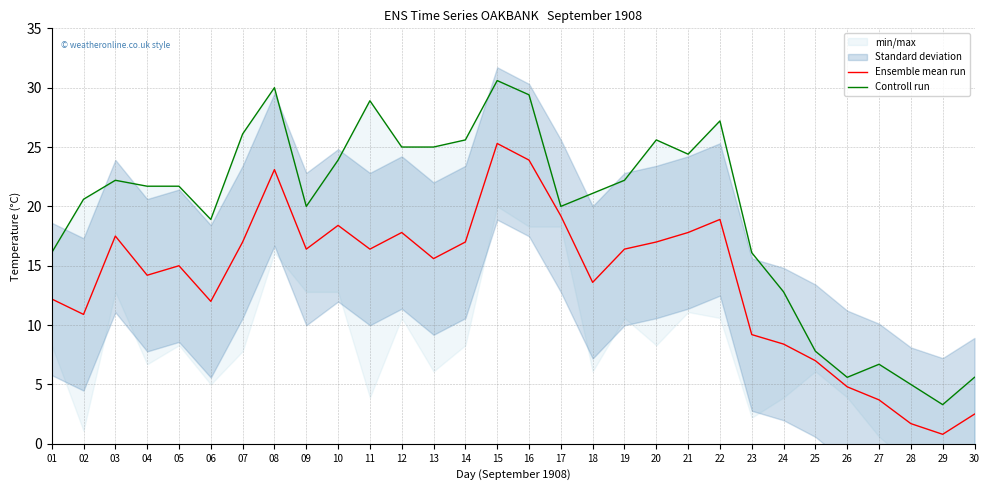

What is the minimum value shown in the chart?

0.8